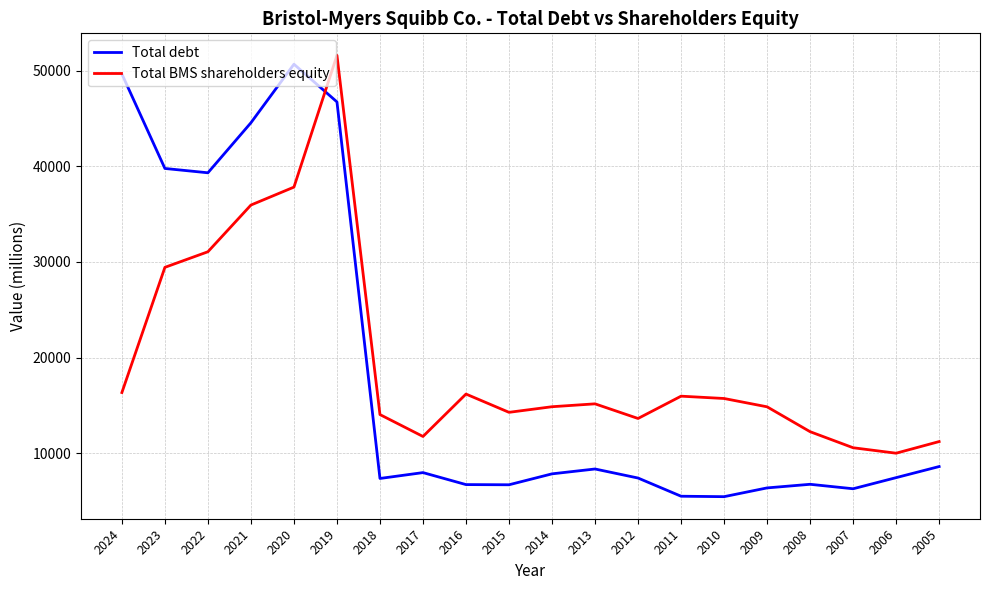

Rank the series by their average value, from lowest to highest.

Total debt, Total BMS shareholders equity